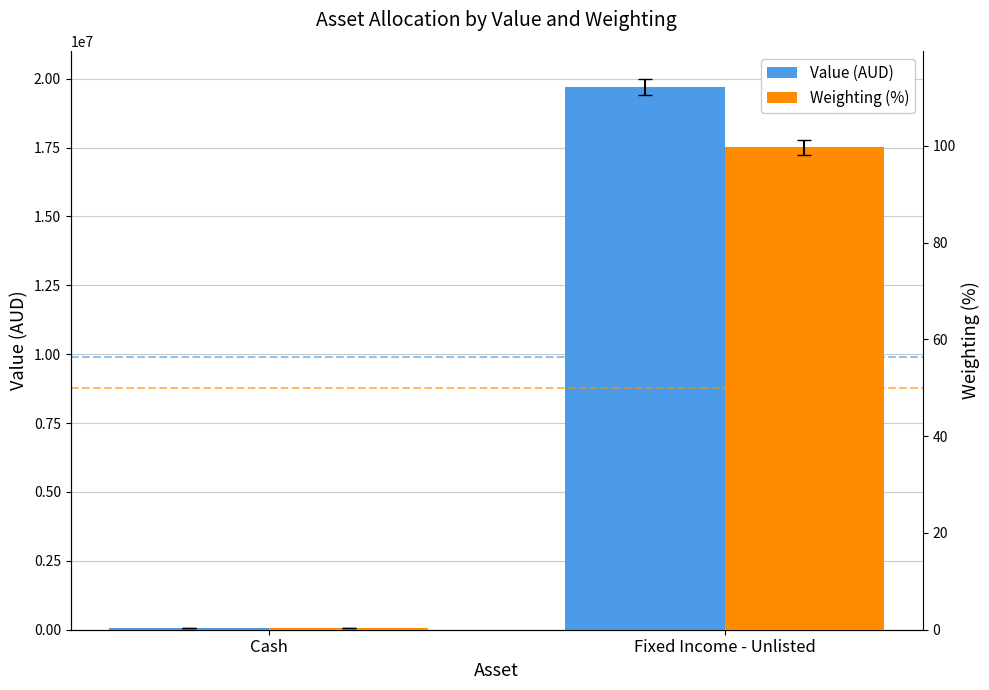

What is the label of the 1st bar from the left?

Cash